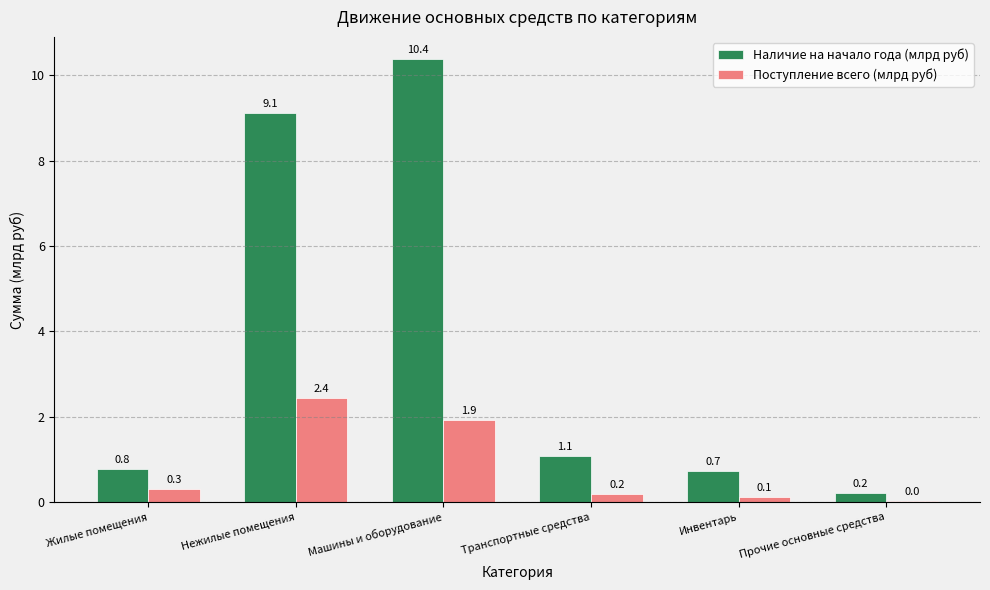

What is the sum of all Поступление всего (млрд руб) values?

5.0